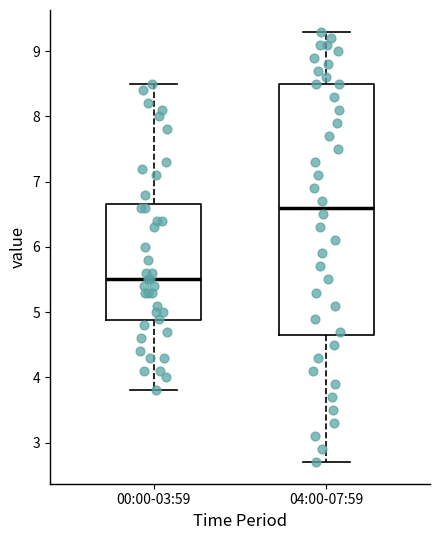

Comparing the boxes themselves (not the whiskers), which one is the tallest?

04:00-07:59